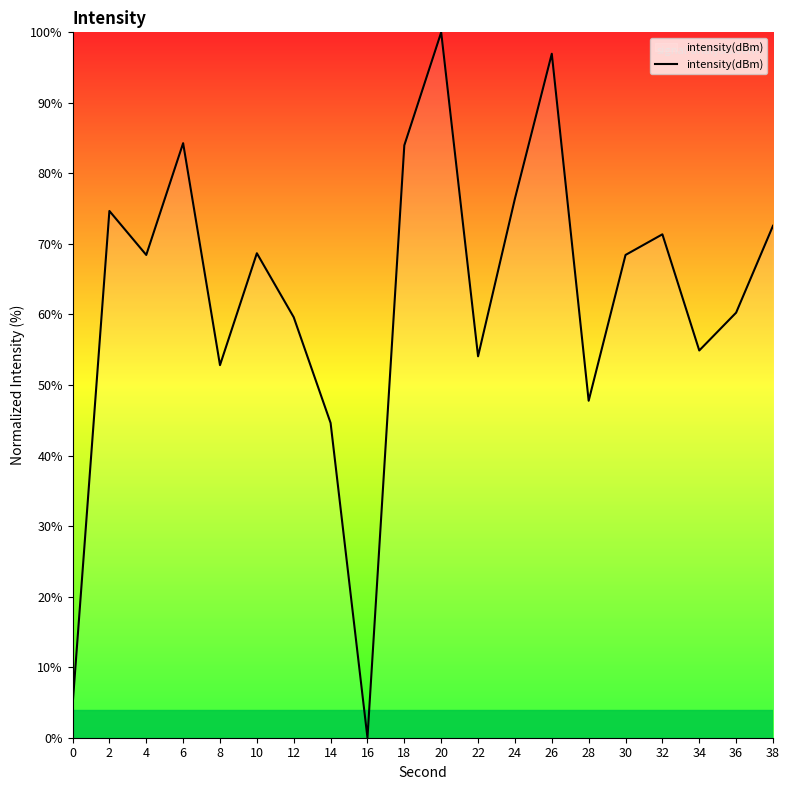

How many lines are shown in the chart?

1